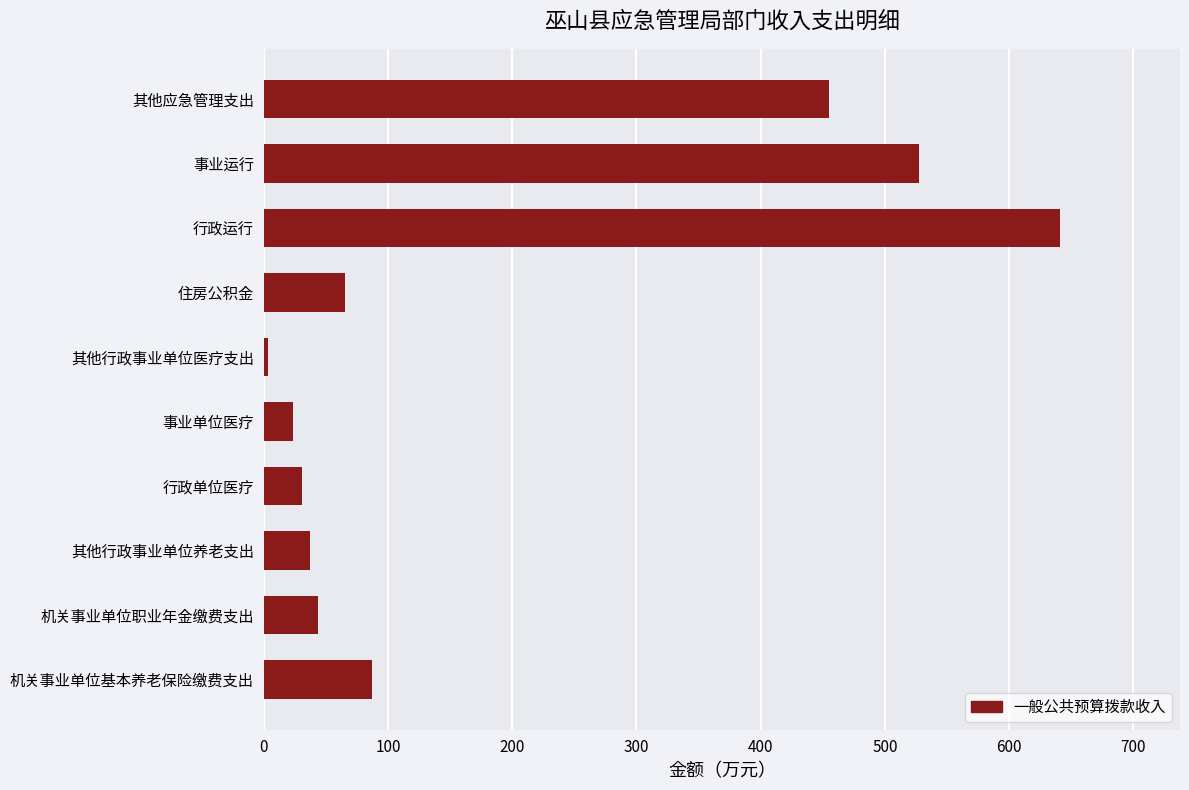

List the labels in order of value, largest first.

行政运行, 事业运行, 其他应急管理支出, 机关事业单位基本养老保险缴费支出, 住房公积金, 机关事业单位职业年金缴费支出, 其他行政事业单位养老支出, 行政单位医疗, 事业单位医疗, 其他行政事业单位医疗支出